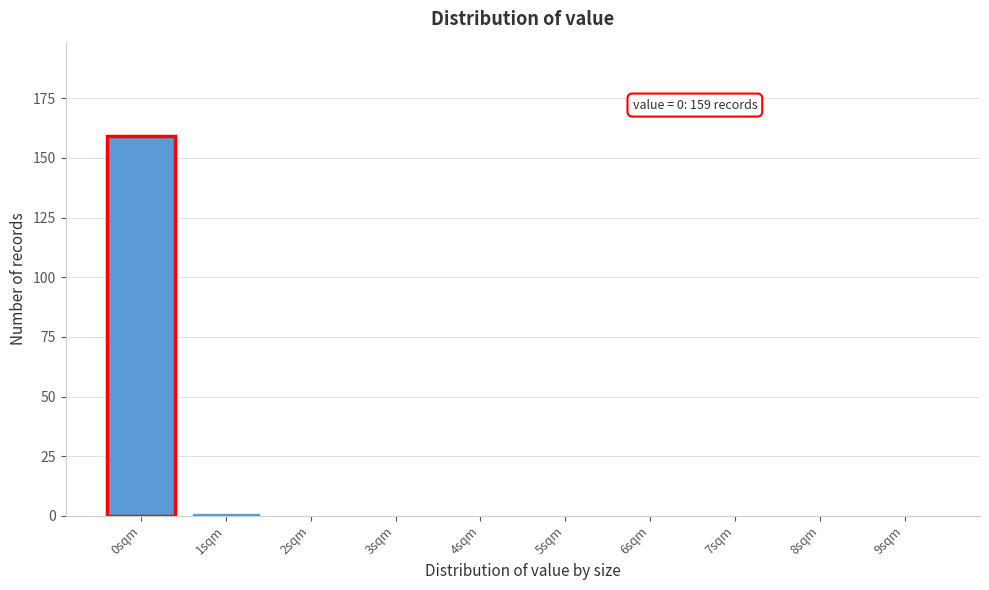

Reading left to right, list all the values displayed in this chart.

0sqm=159	1sqm=1	2sqm=0	3sqm=0	4sqm=0	5sqm=0	6sqm=0	7sqm=0	8sqm=0	9sqm=0